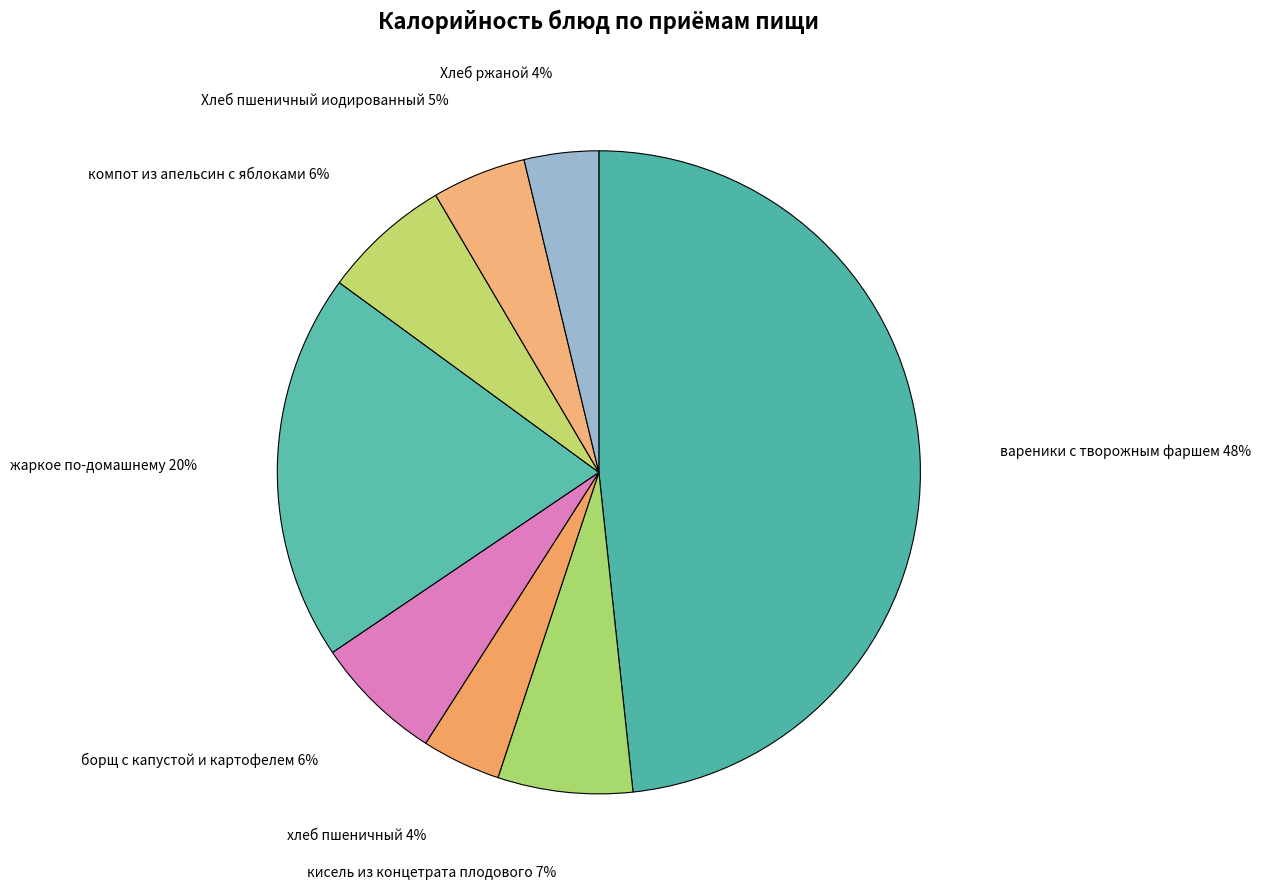

How many slices are in this pie chart?

8